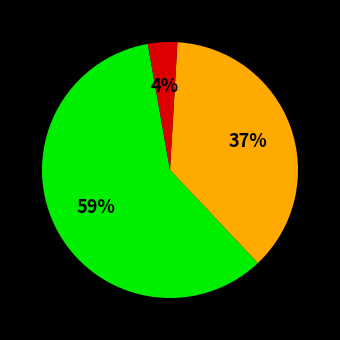

To the nearest percent, what is the average slice percentage?

33%